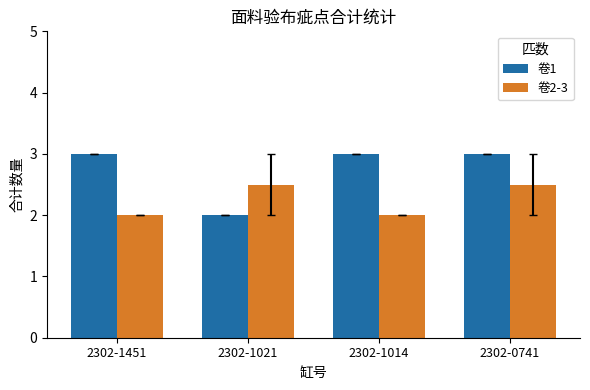

Count the 卷1 values in the range 3 to 4.

3